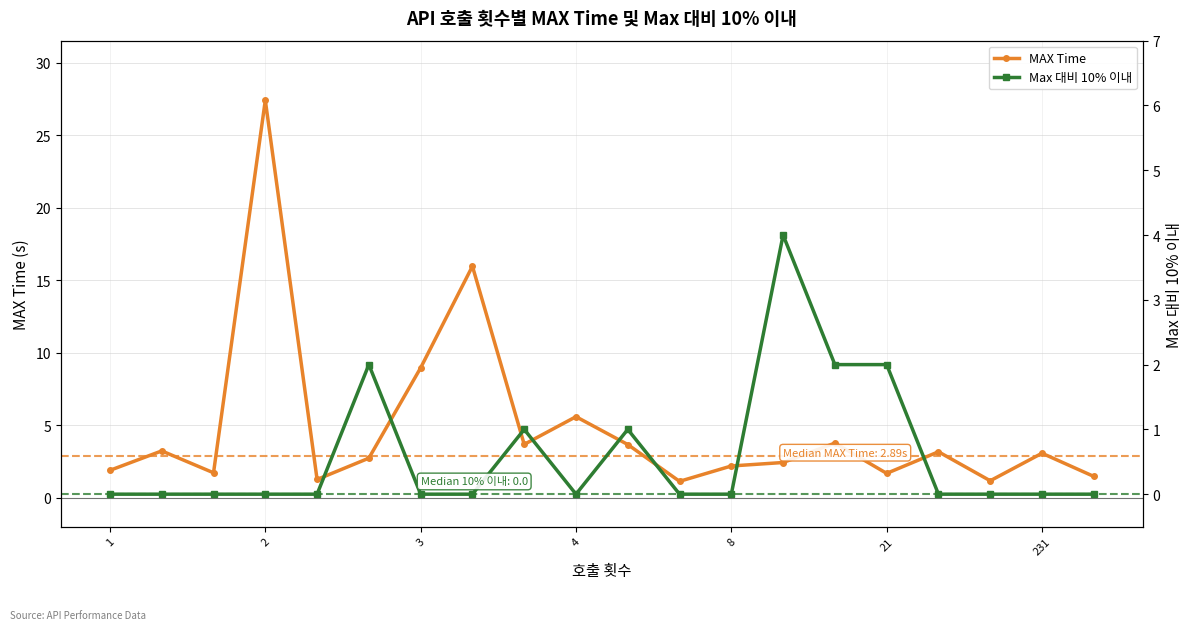

The value of MAX Time at 231 is 3.1. True or false?

True